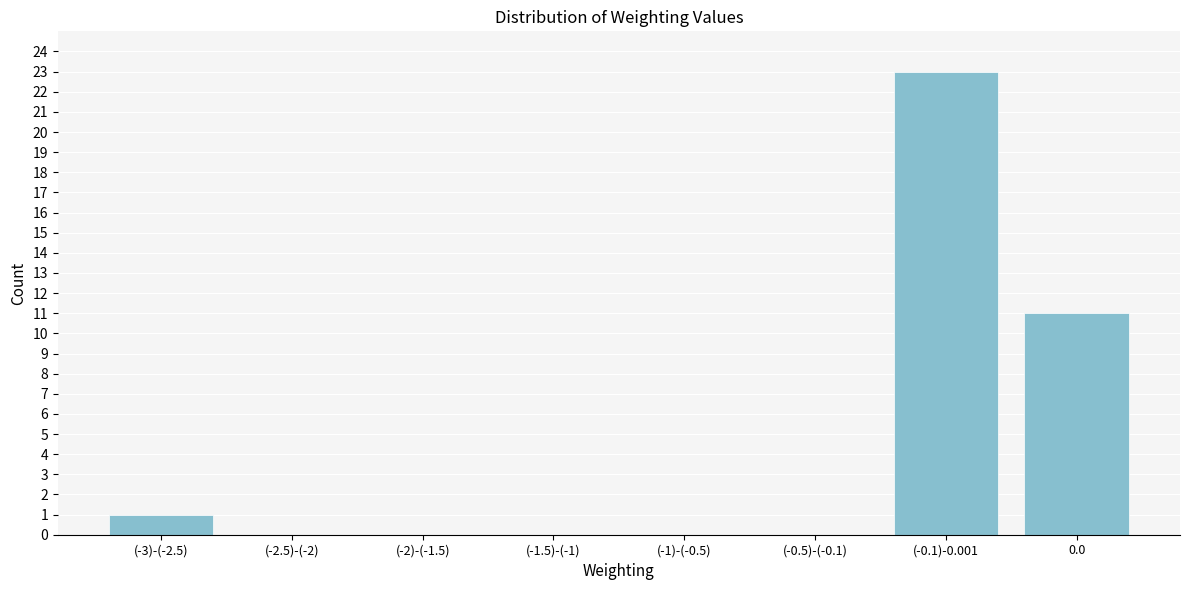

Reading left to right, extract all data points from this chart.

(-3)-(-2.5)=1	(-2.5)-(-2)=0	(-2)-(-1.5)=0	(-1.5)-(-1)=0	(-1)-(-0.5)=0	(-0.5)-(-0.1)=0	(-0.1)-0.001=23	0.0=11